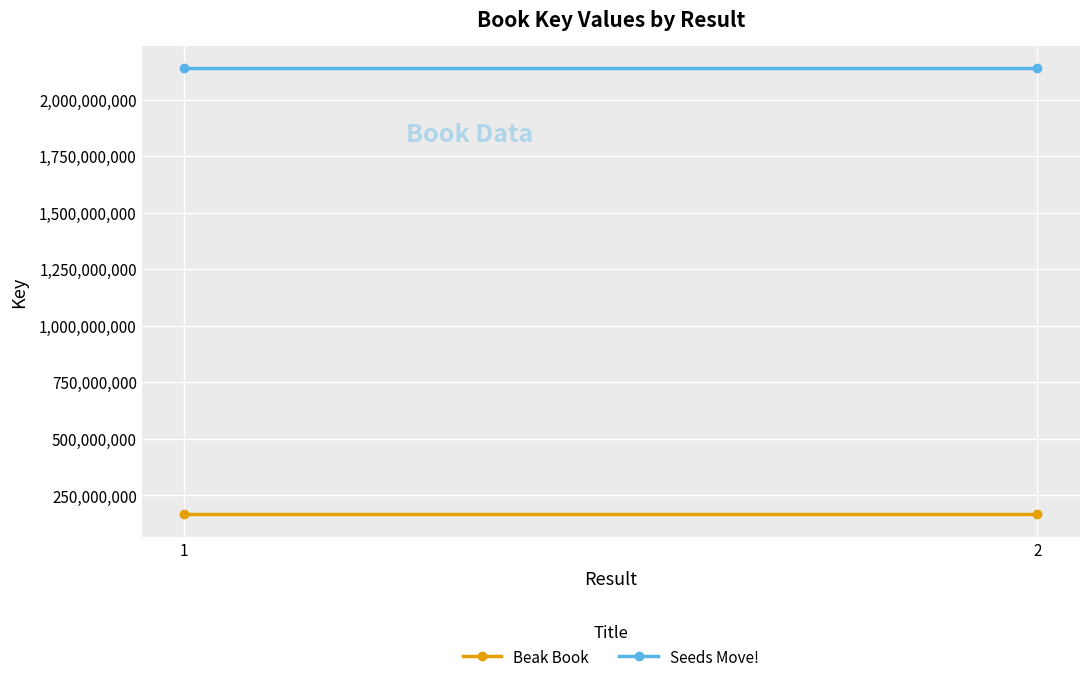

List the series in order of their peak value, lowest first.

Beak Book, Seeds Move!